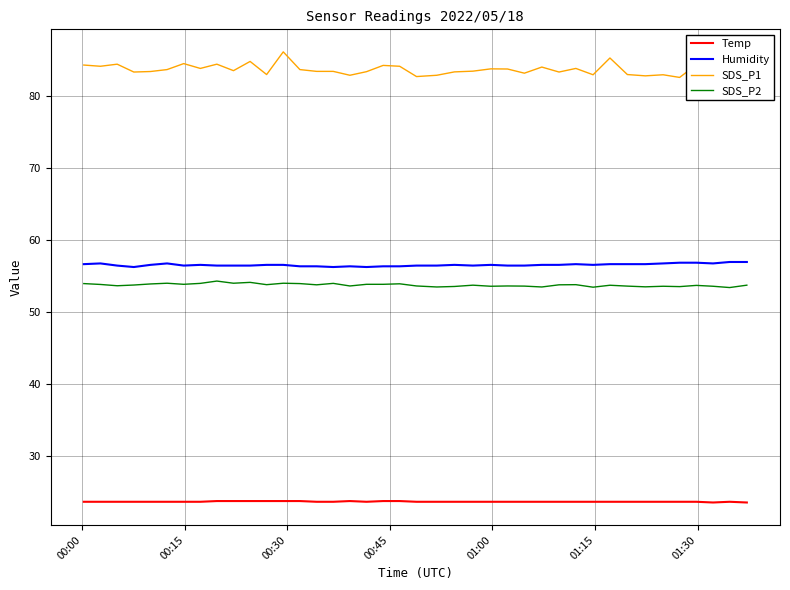

Does the chart have visible grid lines?

Yes